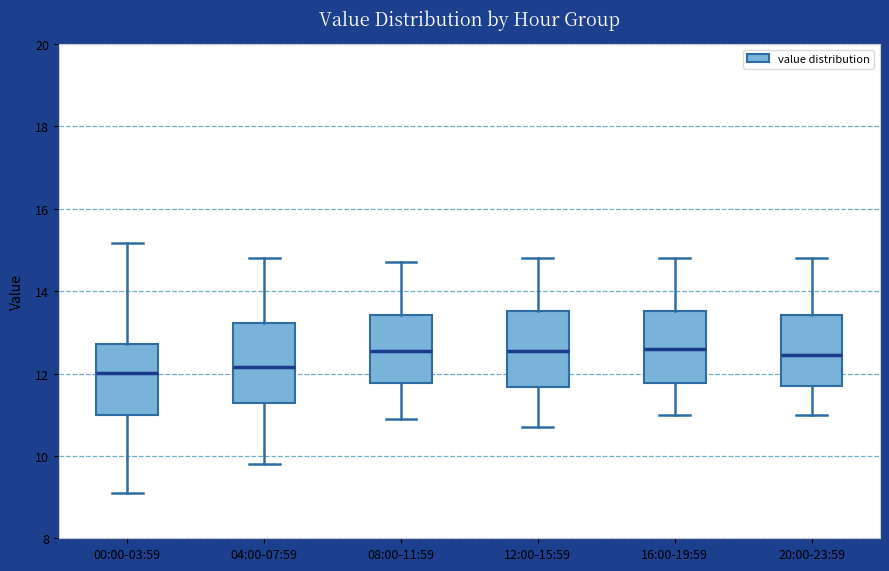

Reading left to right, read every box against the y-axis: the position of its median line, the range the box covers, and the ends of its whiskers. The values are not printed on the chart, so give them approximately, as read against the axis.

00:00-03:59: median 12.0, box 11.0 to 12.8, whiskers 9.2 to 15.2
04:00-07:59: median 12.2, box 11.2 to 13.2, whiskers 9.8 to 14.8
08:00-11:59: median 12.6, box 11.8 to 13.4, whiskers 11.0 to 14.8
12:00-15:59: median 12.6, box 11.6 to 13.6, whiskers 10.8 to 14.8
16:00-19:59: median 12.6, box 11.8 to 13.6, whiskers 11.0 to 14.8
20:00-23:59: median 12.4, box 11.8 to 13.4, whiskers 11.0 to 14.8